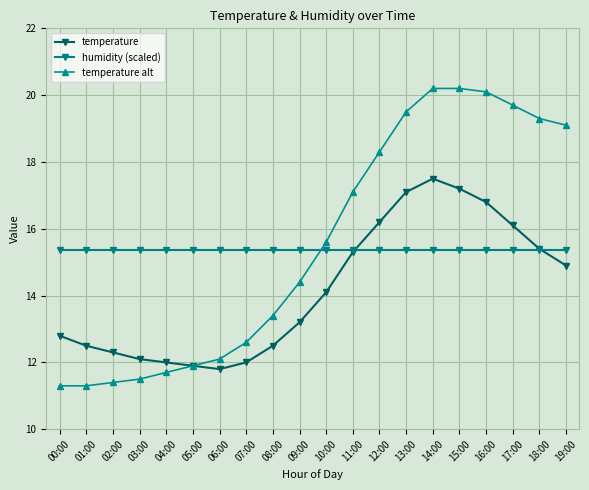

What is the spread (max minus min) of values at 16:00?

4.7